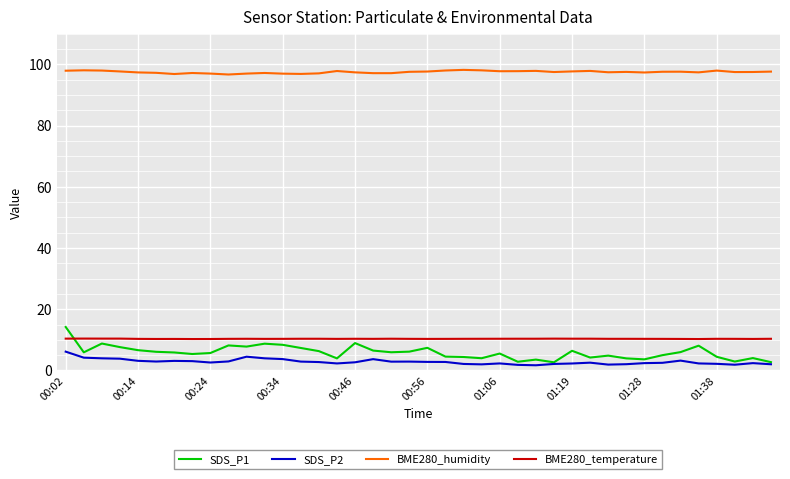

What is the greatest value displayed?

98.2